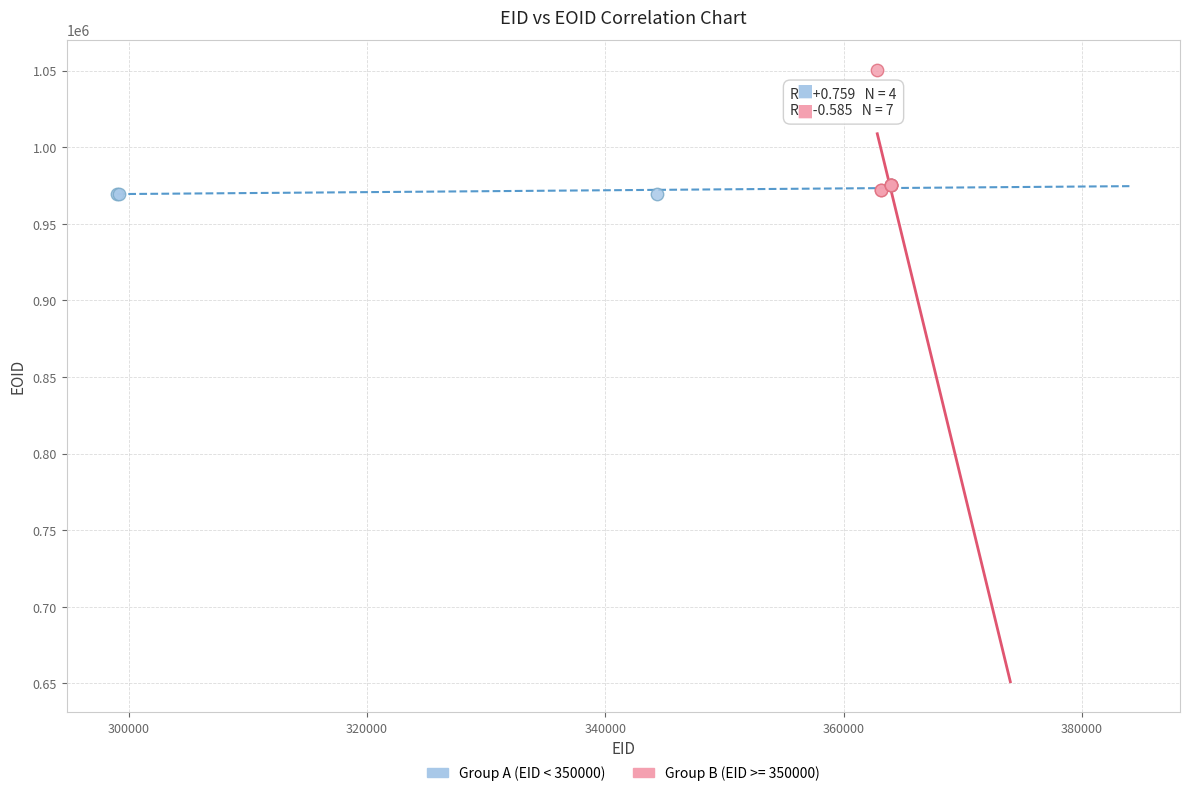

Which series has the widest spread of Y values?

Group B (EID >= 350000)